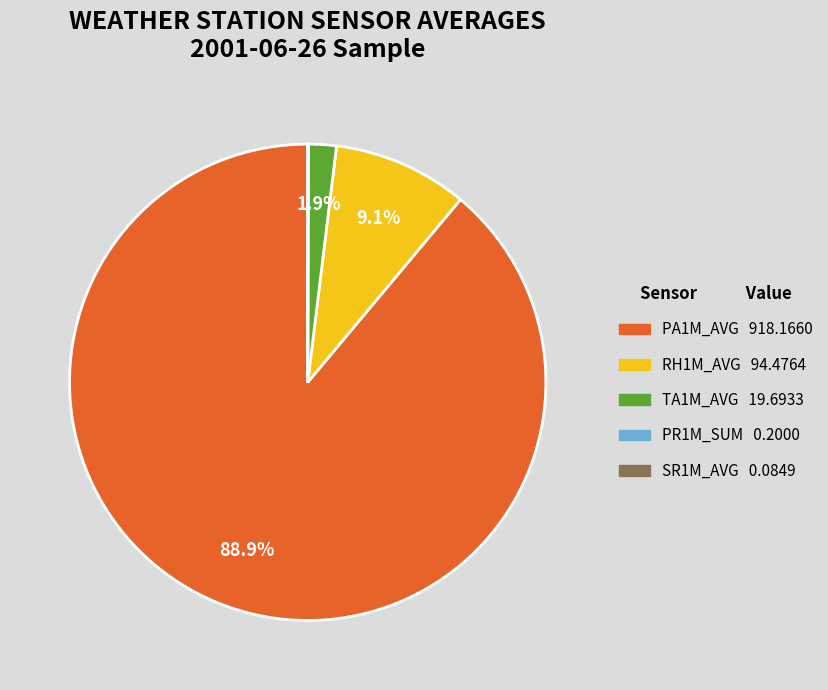

Is there any slice that represents more than half of the pie?

Yes